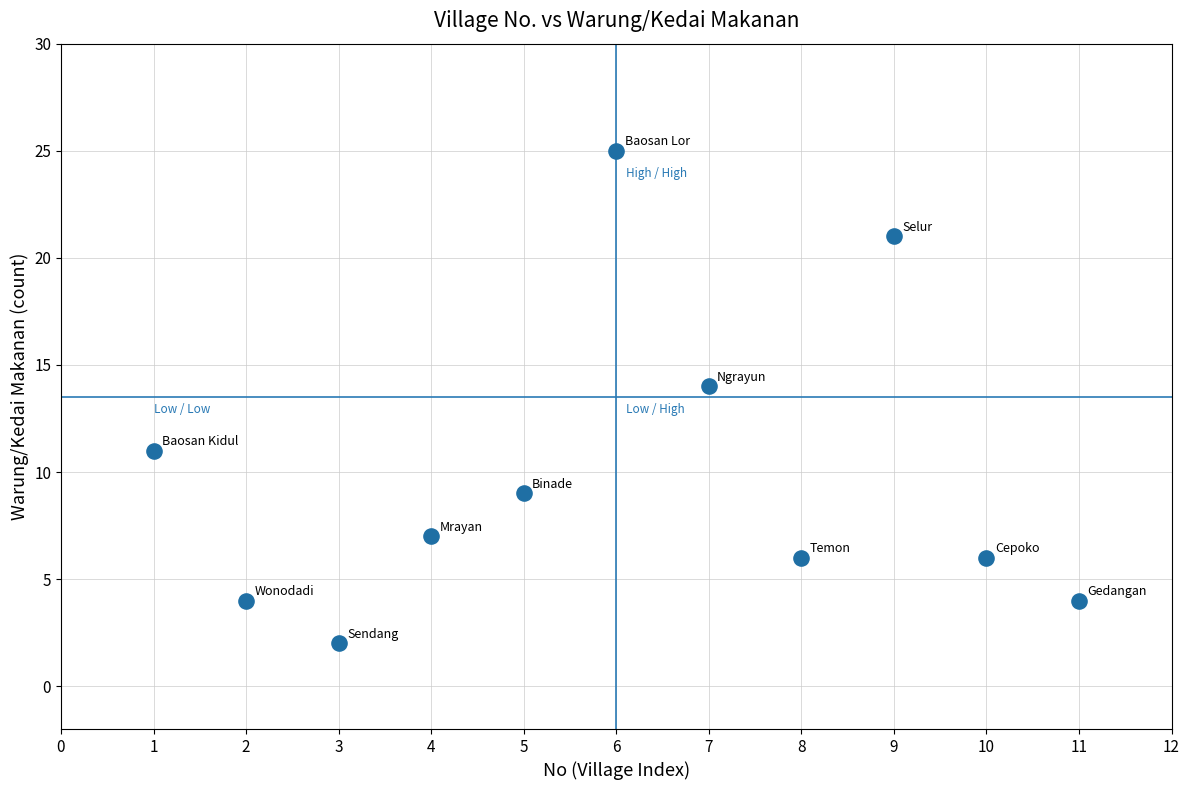

What Y value in the scatter plot is closest to 13?

14